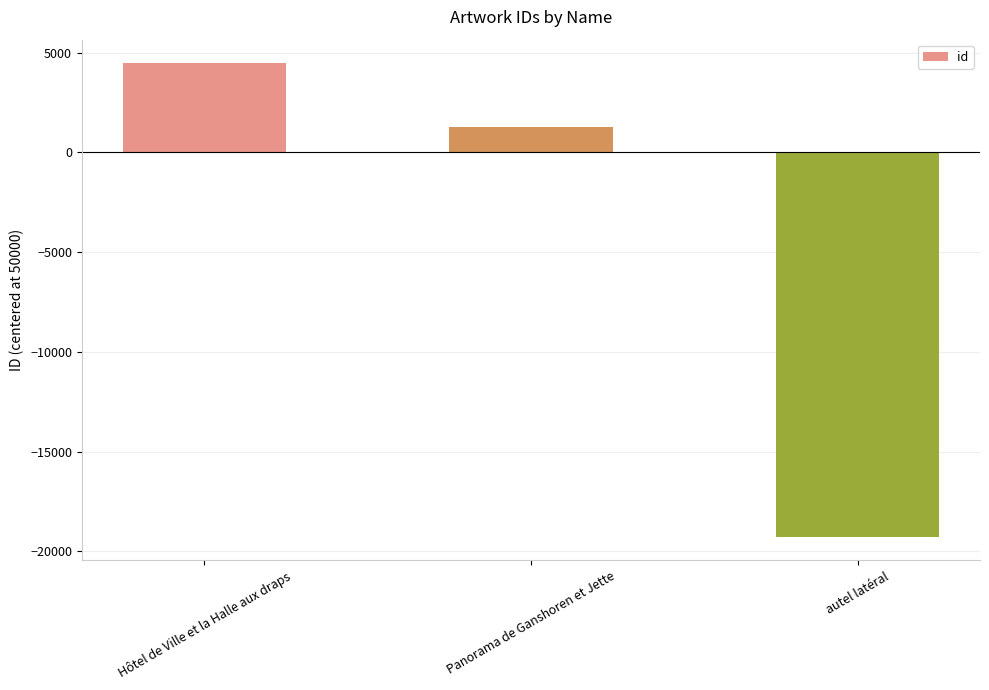

Which label corresponds to the smallest value in the chart?

autel latéral